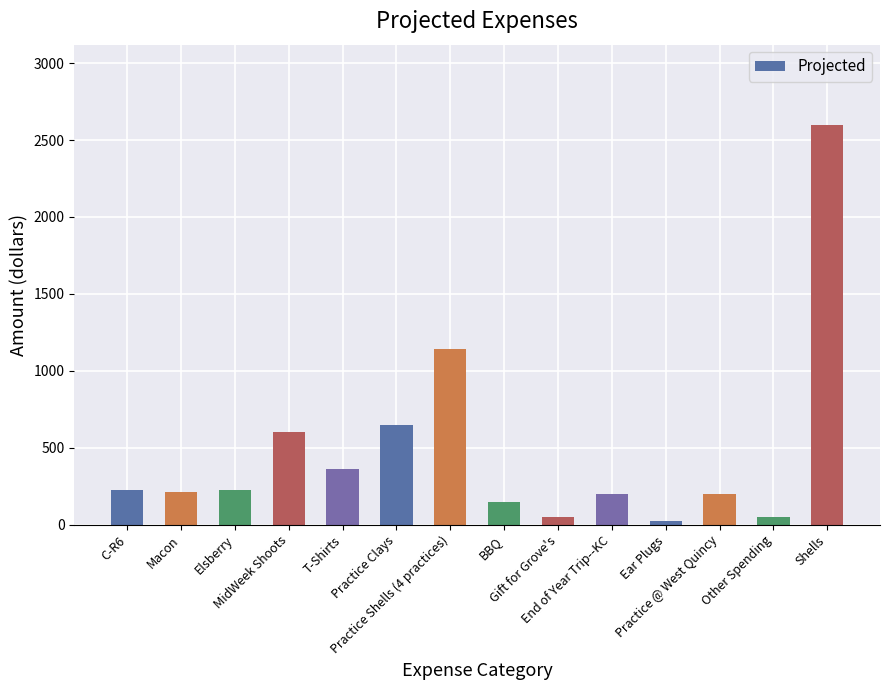

What is the average value?

478